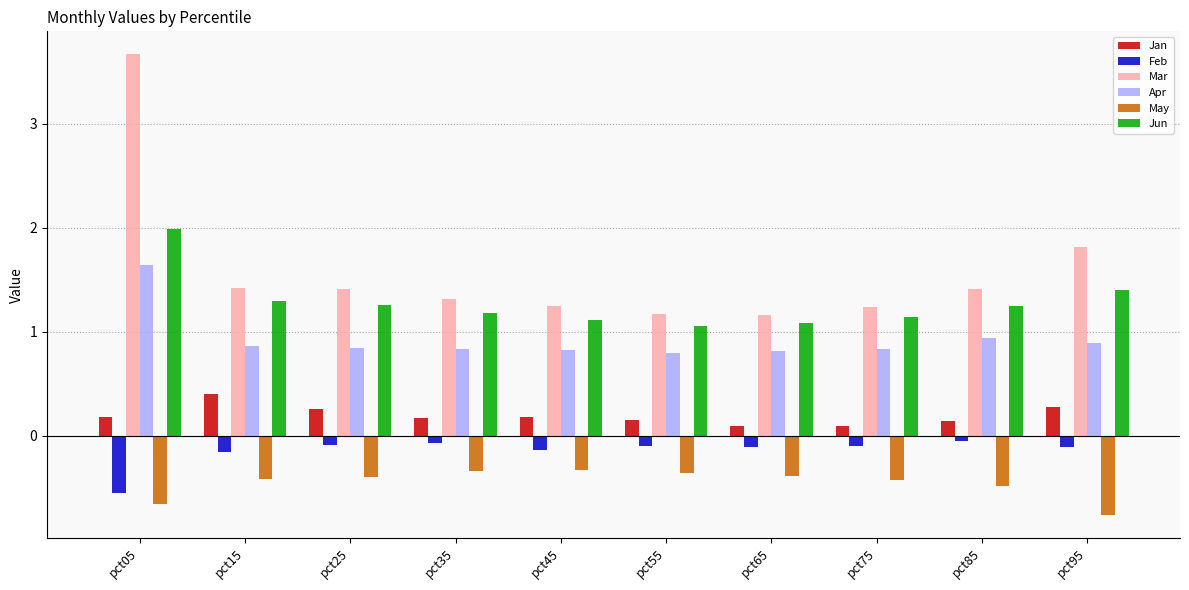

What is the total value across all series at pct75?

2.8